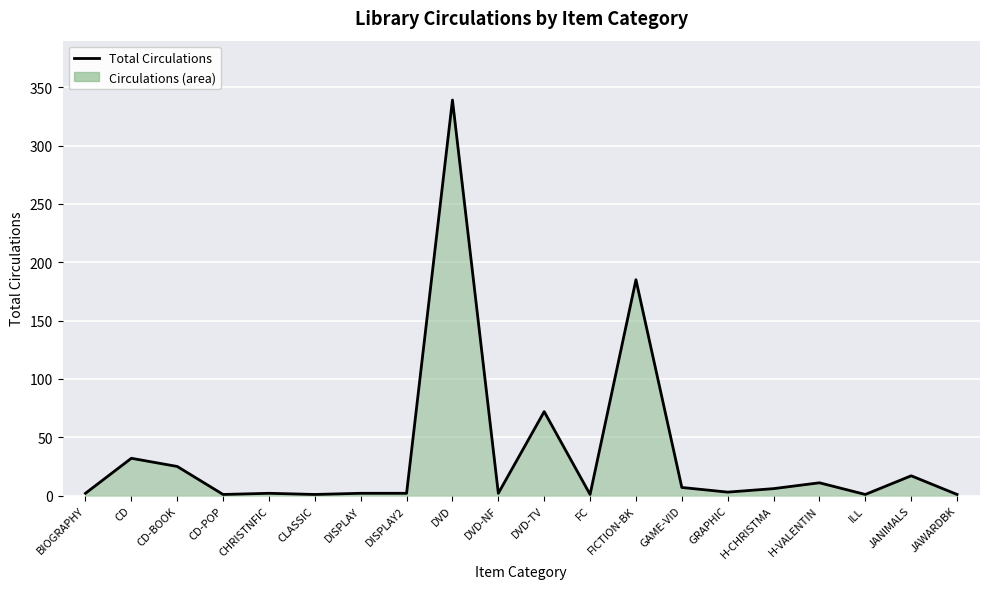

Reading right to left, transcribe all the data shown in this chart.

1	17	1	11	6	3	7	185	1	72	2	339	2	2	1	2	1	25	32	2